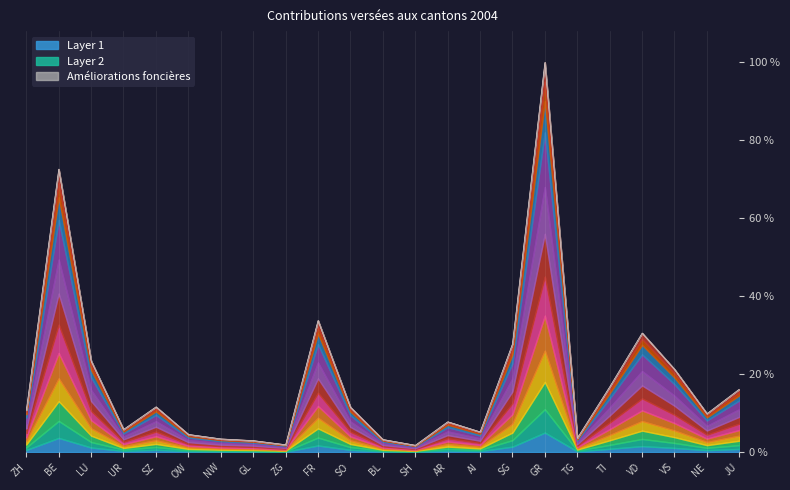

What is the greatest value displayed?

21905907